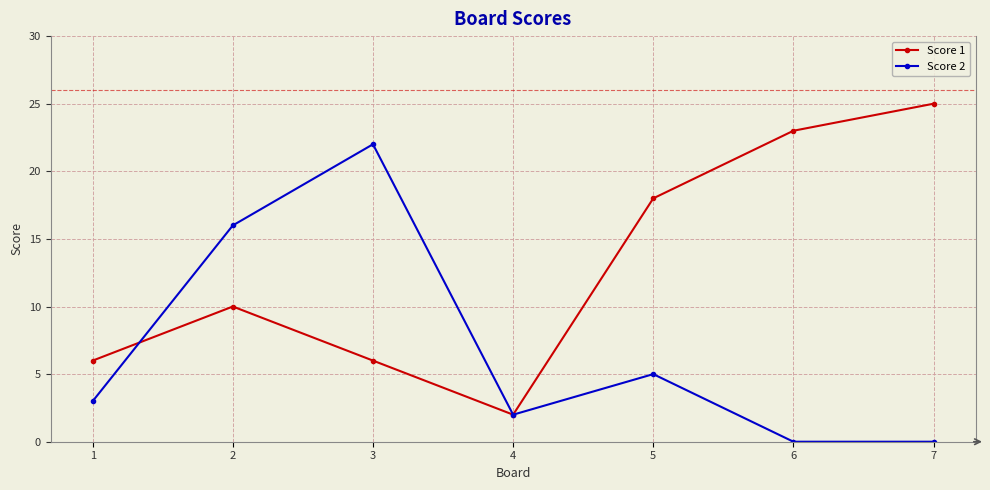

What is the sum of all Score 1 values?

90